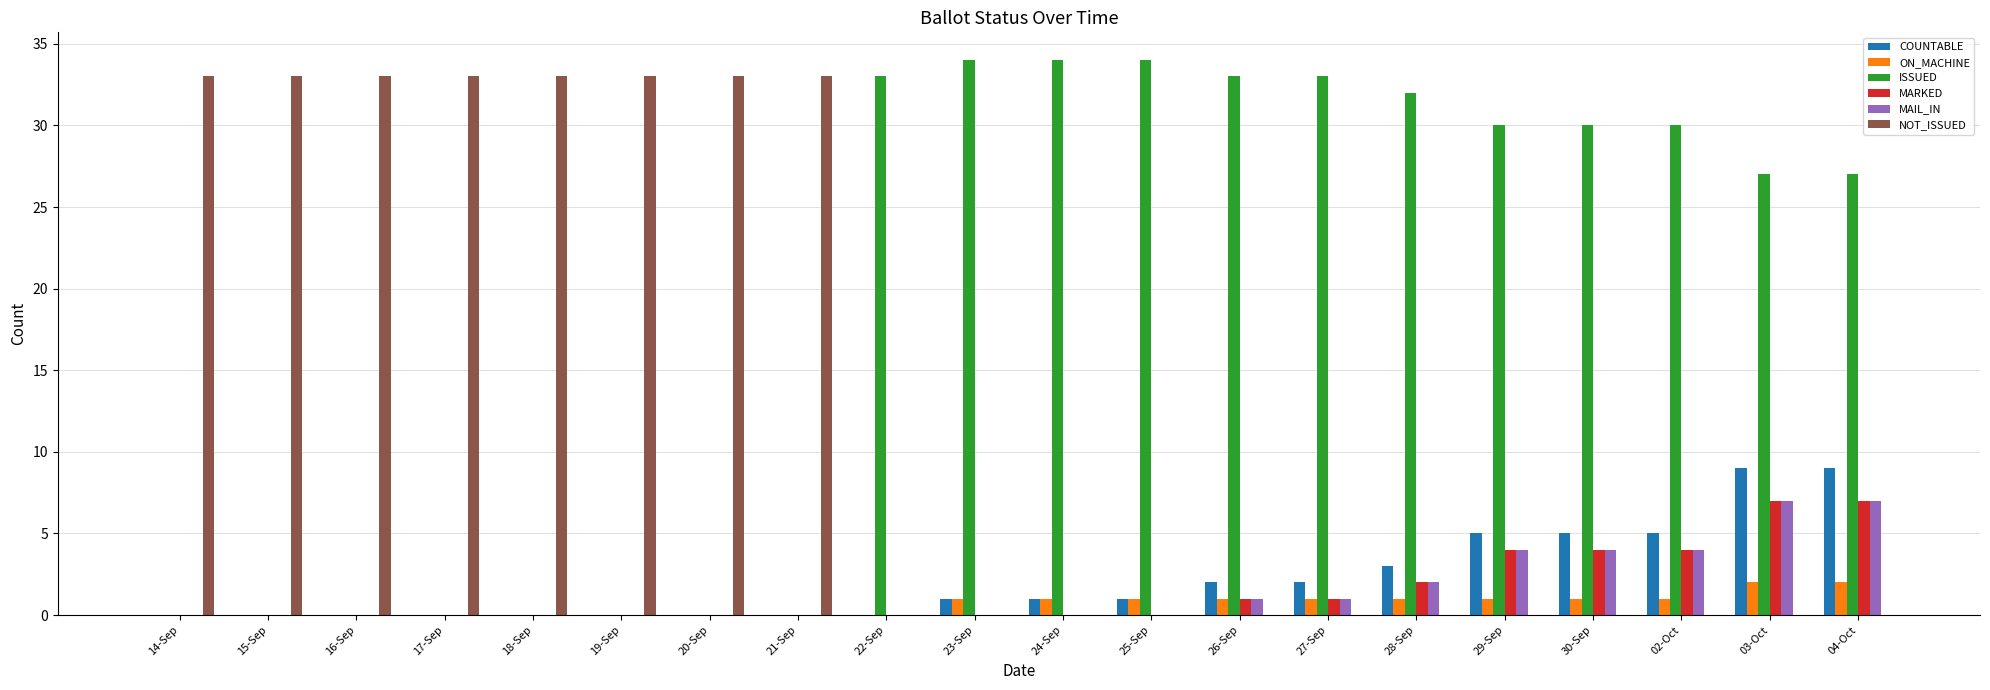

Between 02-Oct and 04-Oct, which series saw the biggest shift?

COUNTABLE